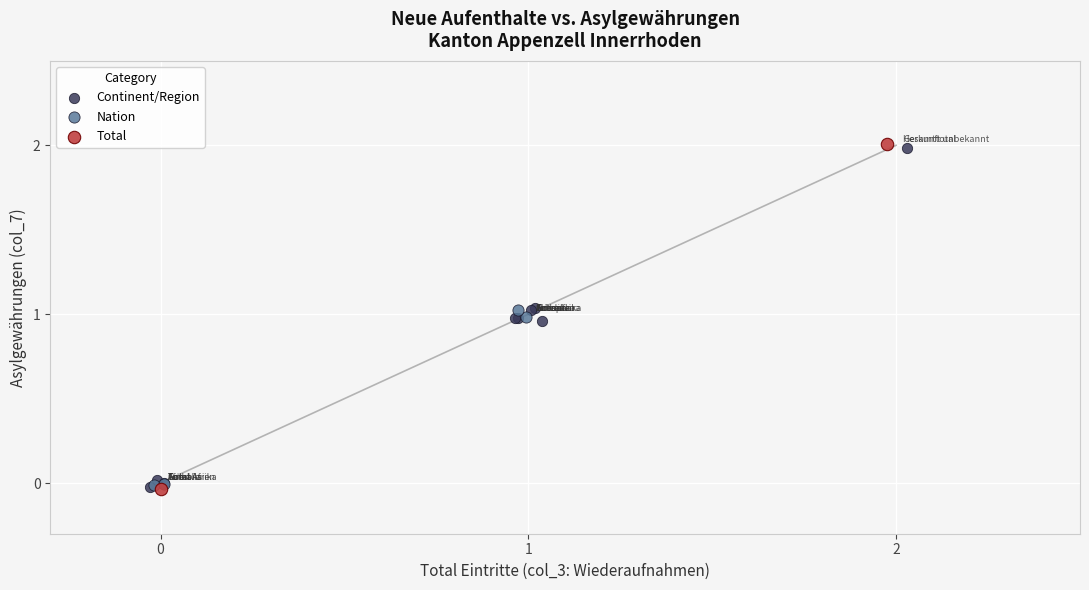

What are all the series names shown in the legend?

Continent/Region, Nation, Total